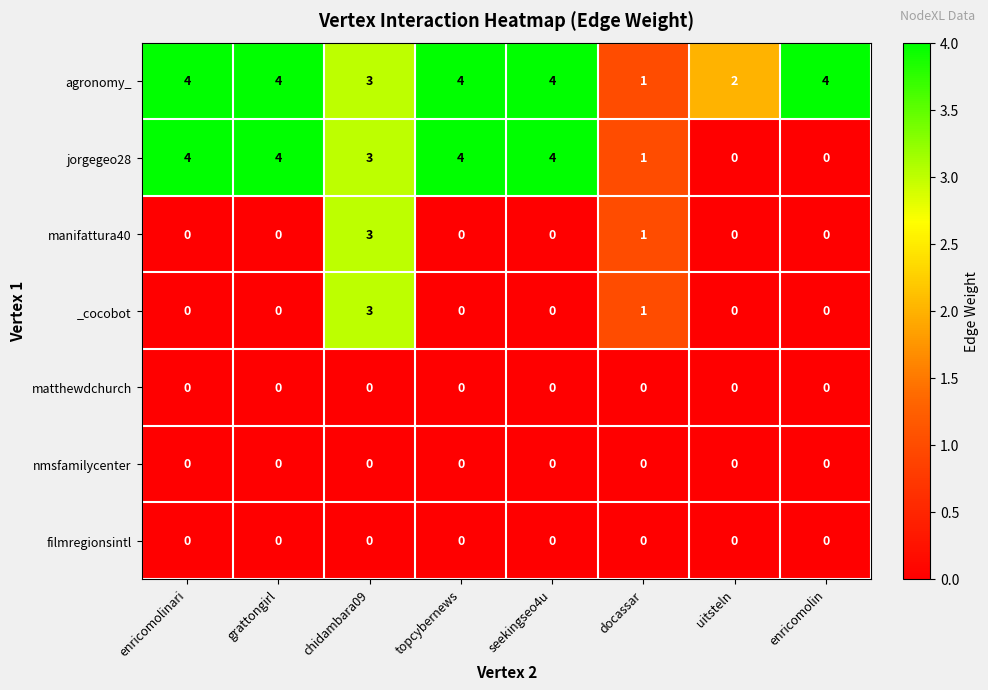

True or false: filmregionsintl has a value of 0 at enricomolin.

True